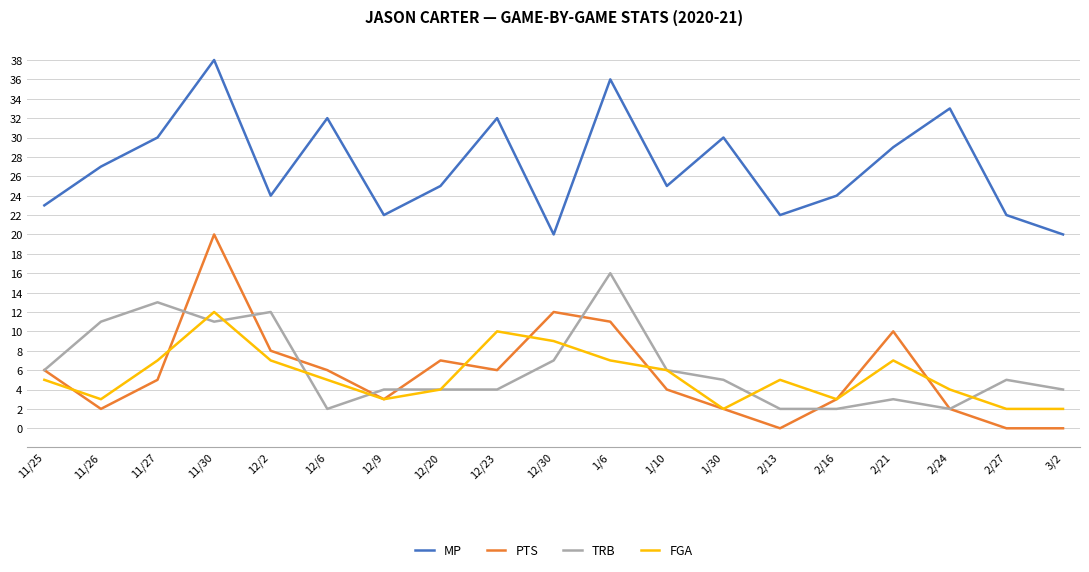

Between 12/9 and 1/6, which series saw the biggest shift?

MP